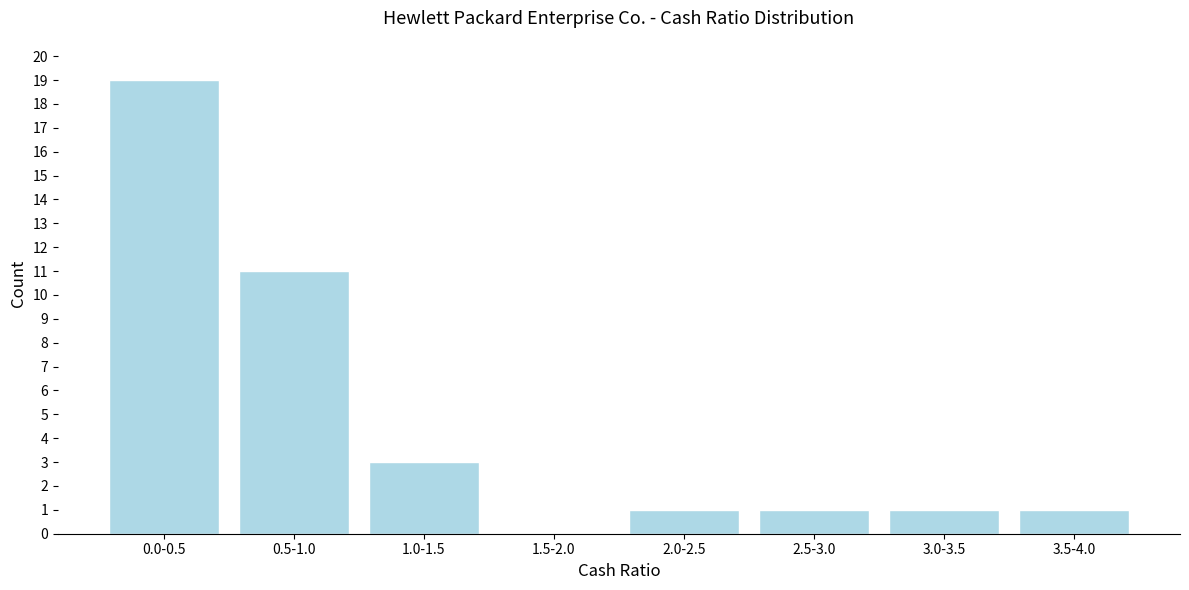

Reading left to right, transcribe all the data shown in this chart.

0.0-0.5=19	0.5-1.0=11	1.0-1.5=3	1.5-2.0=0	2.0-2.5=1	2.5-3.0=1	3.0-3.5=1	3.5-4.0=1